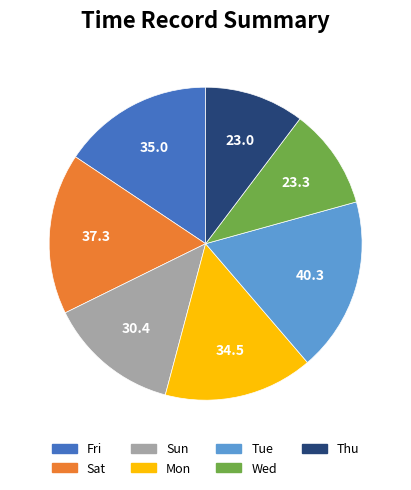

Is there a majority slice in this chart?

No